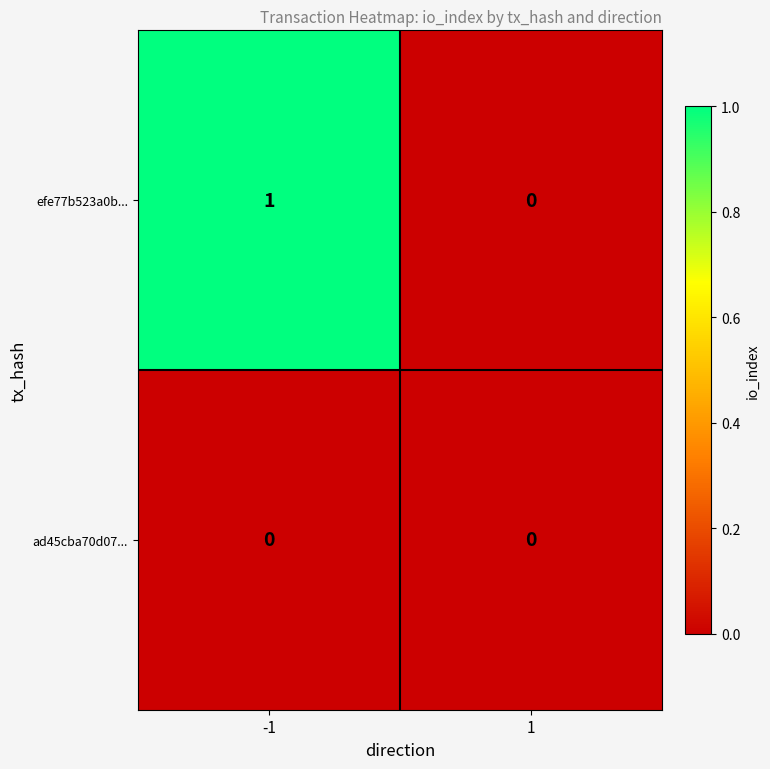

Reading right to left, extract all data points from this chart.

efe77b523a0b...: 0	1
ad45cba70d07...: 0	0